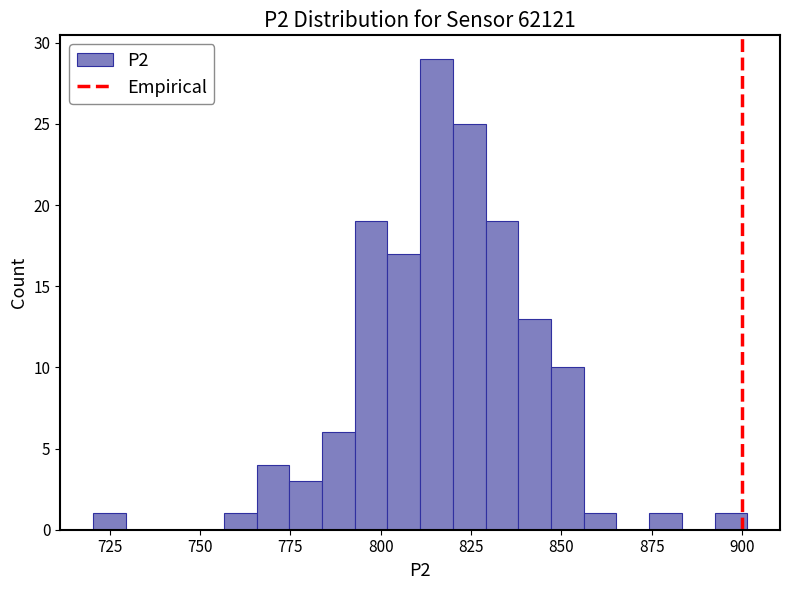

Around what value on the x-axis is the tallest bar? Give the approximate position of its centre, as read against the axis.

815